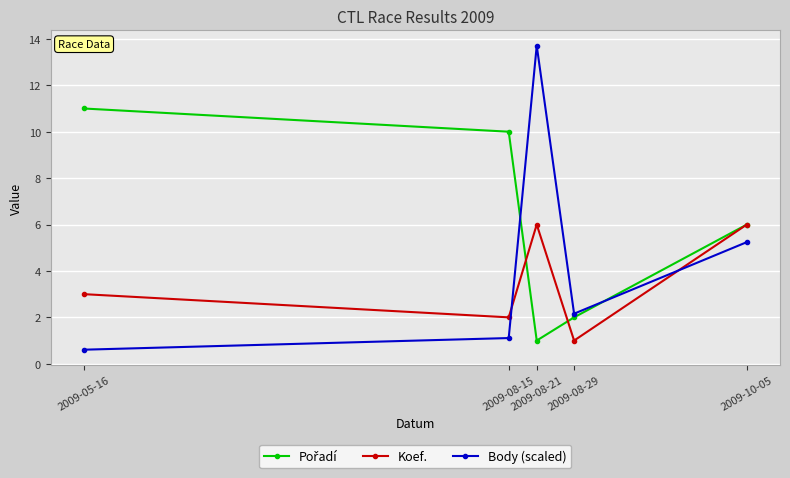

Which series ends up on top after the final intersection of Koef. and Body (scaled)?

Koef.